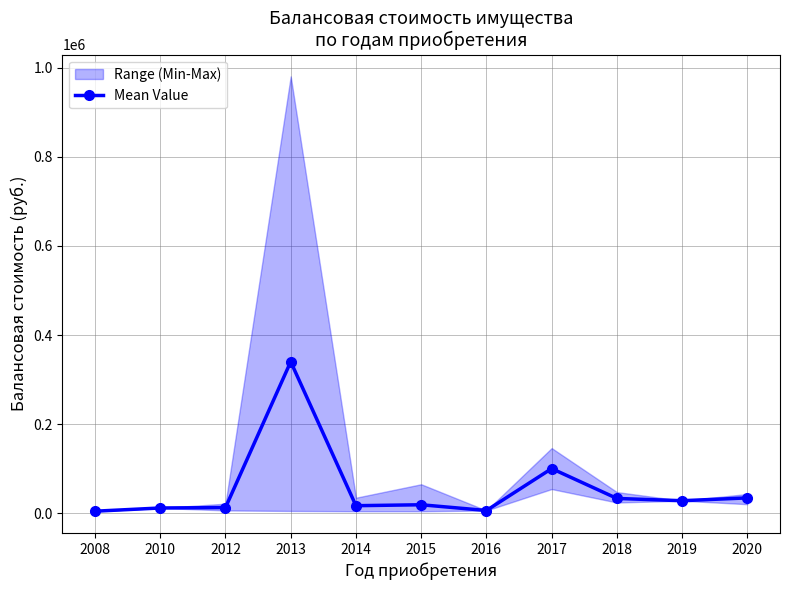

Reading left to right, what are all the values shown in this chart?

2008=4250.0	2010=11485.0	2012=12407.0	2013=340105.3	2014=16605.2	2015=18730.0	2016=5822.6	2017=100000.0	2018=32920.0	2019=27800.0	2020=34166.7